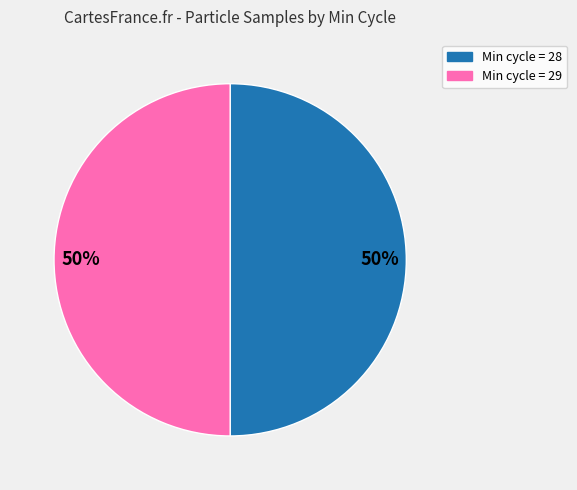

How many slices are in this pie chart?

2